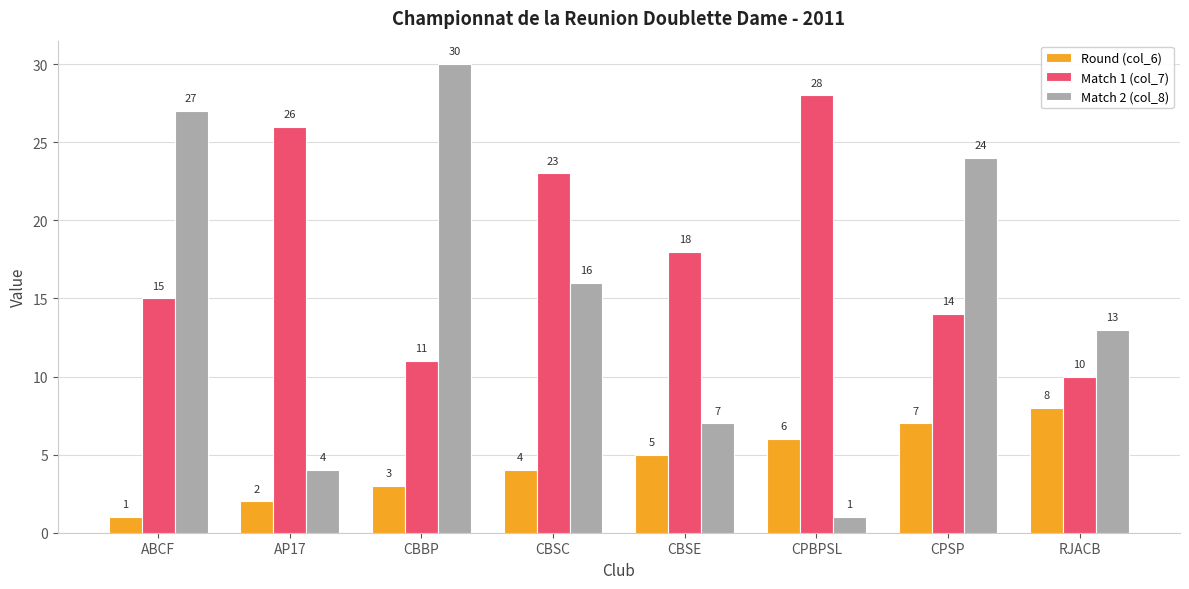

What is the difference between the second highest and second lowest values in the Round (col_6) series?

5